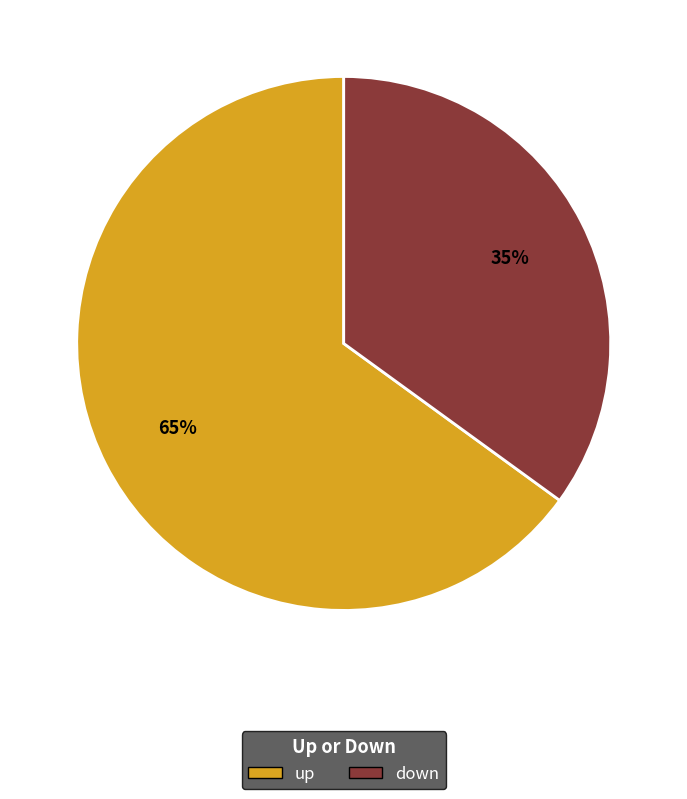

How many segments does this pie chart have?

2